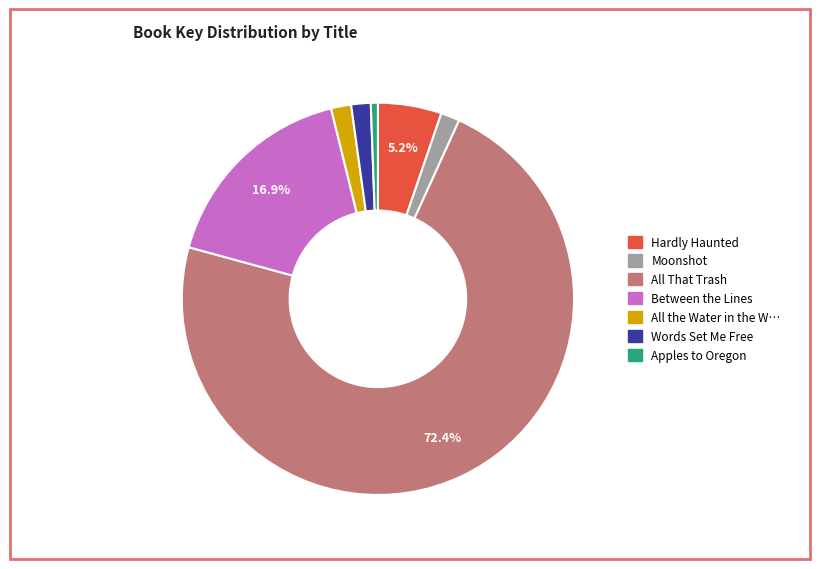

To the nearest percent, what is the difference between the largest and smallest slice percentages?

72%